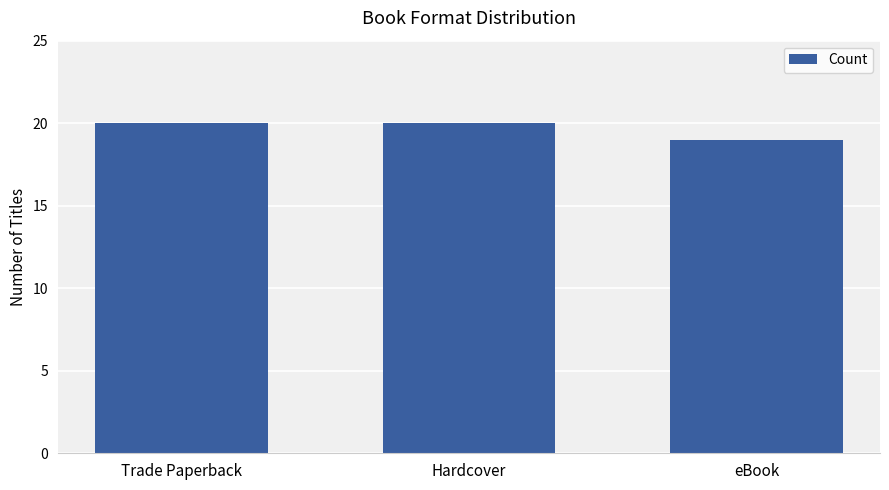

Which label corresponds to the smallest value in the chart?

eBook